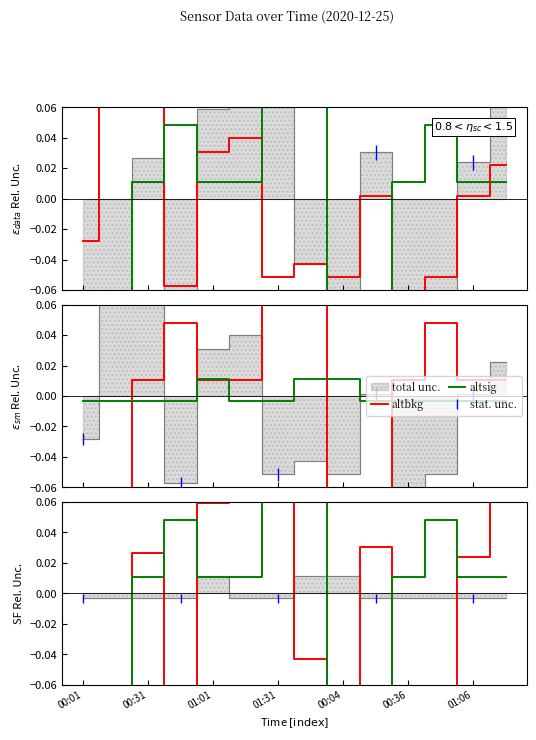

How many lines are shown in the chart?

2